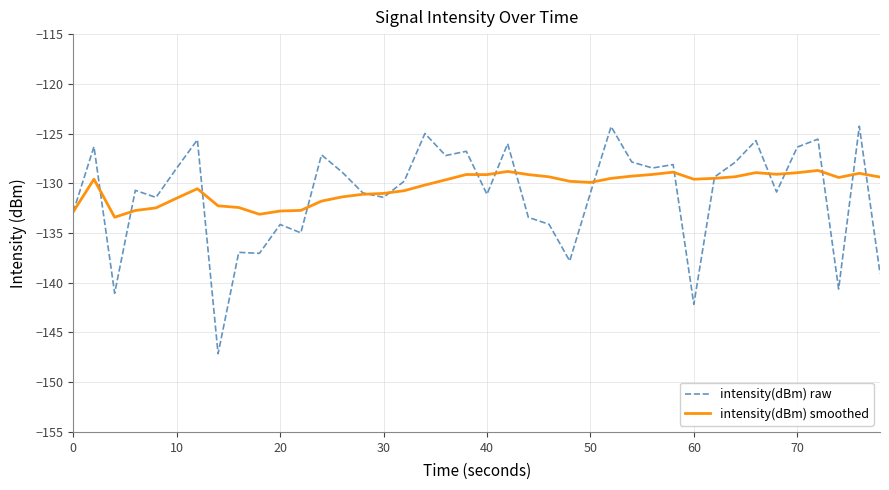

Rank the series by their maximum value, from lowest to highest.

intensity(dBm) smoothed, intensity(dBm) raw